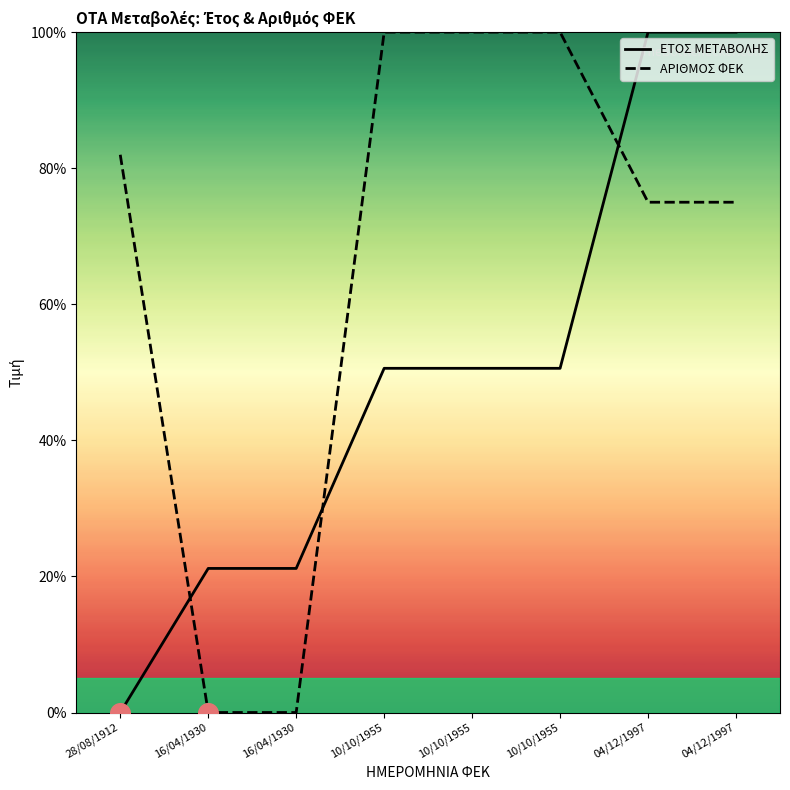

What are all the series names shown in the legend?

ΕΤΟΣ ΜΕΤΑΒΟΛΗΣ, ΑΡΙΘΜΟΣ ΦΕΚ